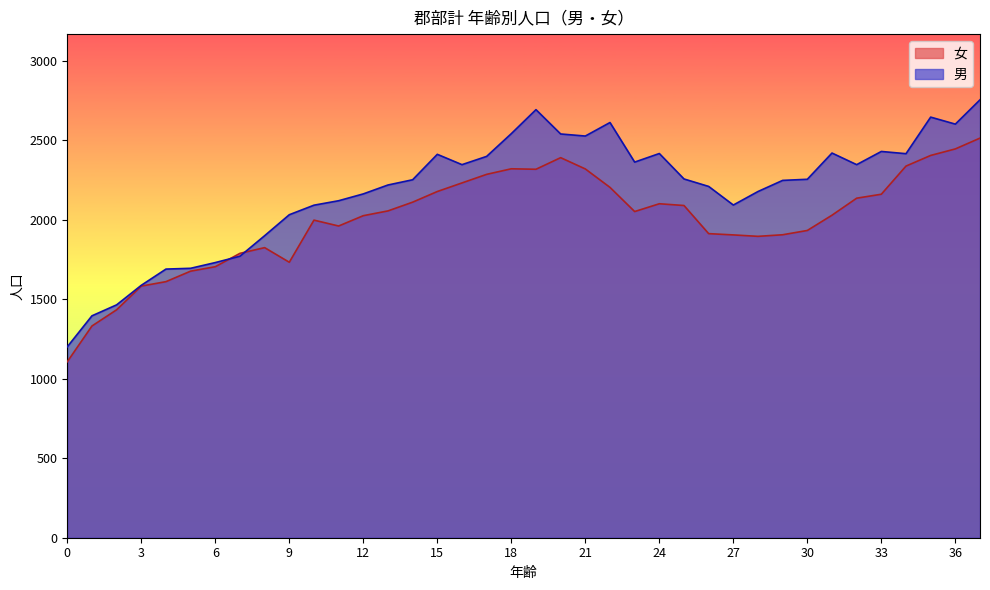

The value of 女 at 7 is 1789. True or false?

True